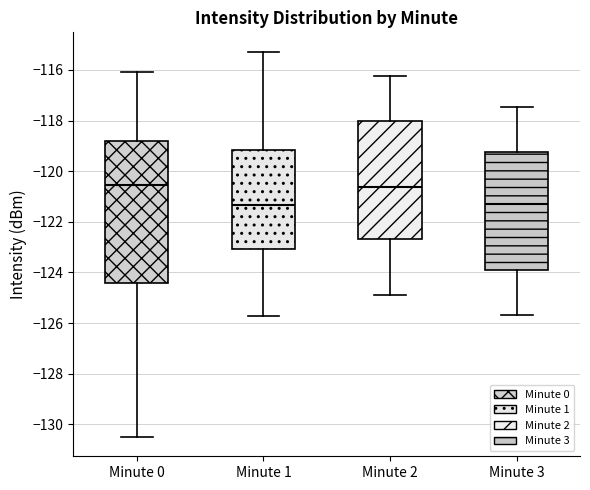

Reading left to right, transcribe this box plot: for each box, give where its median line is, the range the box spans, and where its two whiskers end, as read against the y-axis. The values are not printed on the chart, so give them approximately, as read against the axis.

Minute 0: median -120.6, box -124.4 to -118.8, whiskers -130.4 to -116.0
Minute 1: median -121.4, box -123.0 to -119.2, whiskers -125.8 to -115.2
Minute 2: median -120.6, box -122.6 to -118.0, whiskers -125.0 to -116.2
Minute 3: median -121.2, box -123.8 to -119.2, whiskers -125.6 to -117.4